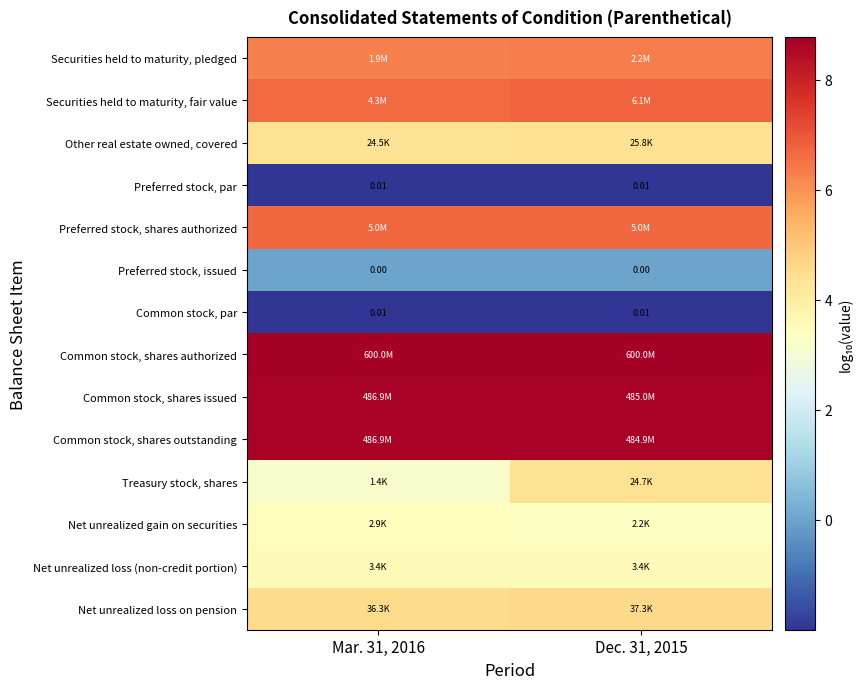

At how many categories does at least one series exceed 7?

2